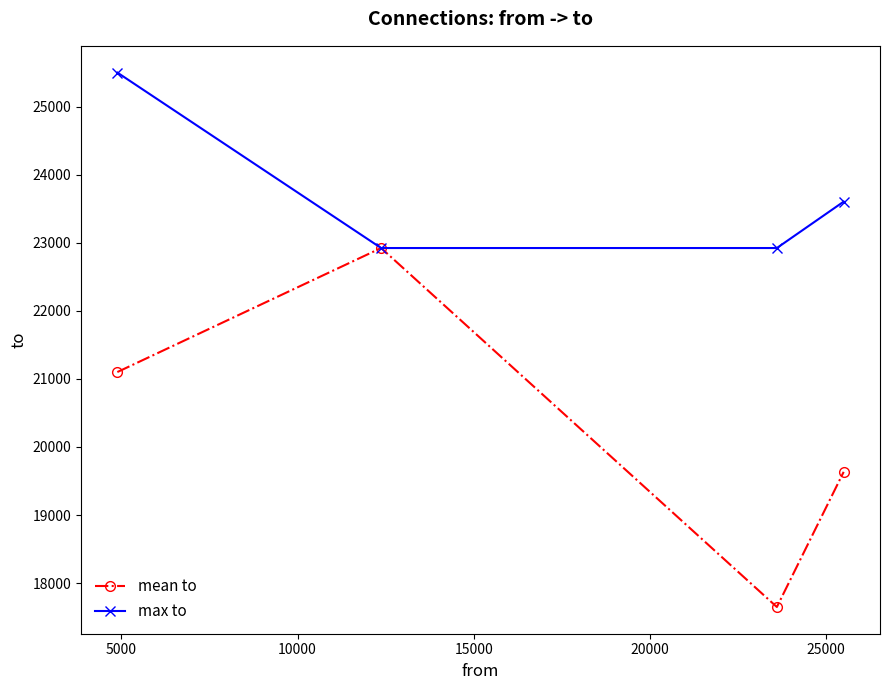

What is the maximum value for max to?

25503.0